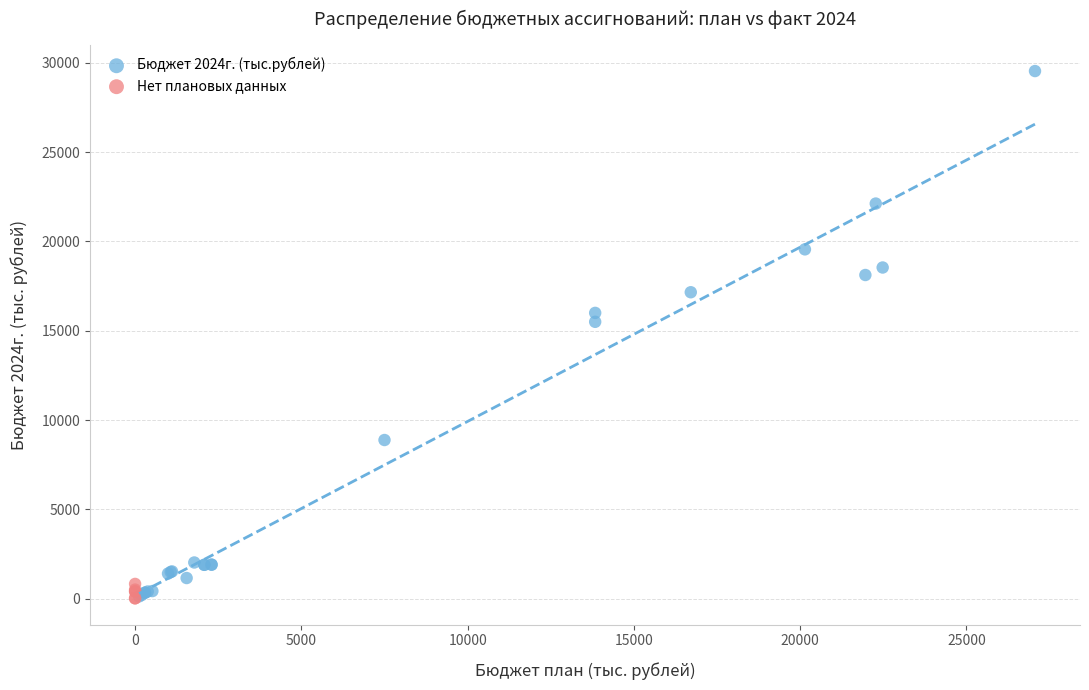

Which series has the widest spread of Y values?

Бюджет 2024г. (тыс.рублей)